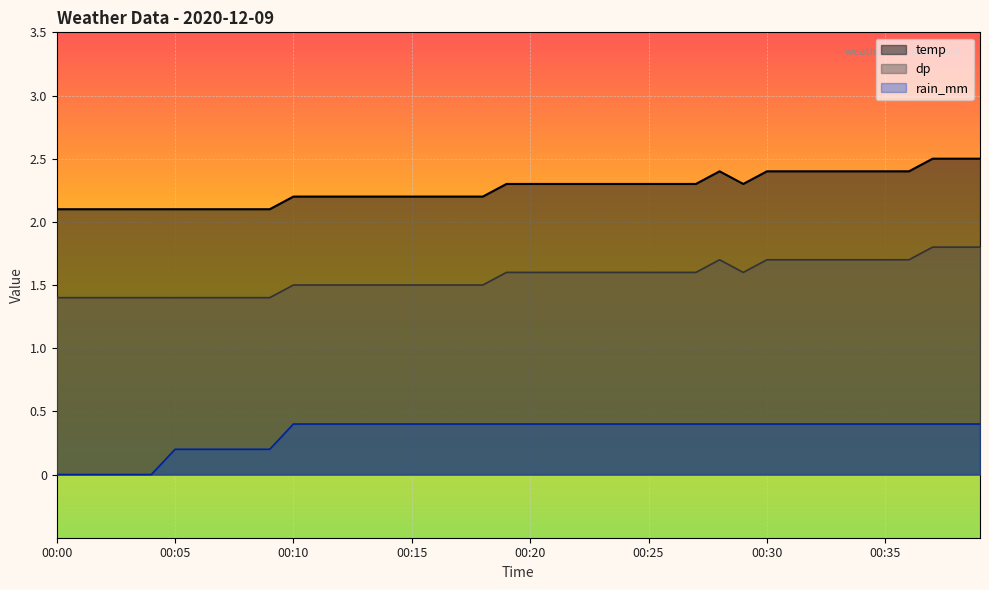

What value does the temp series have at 00:39?

2.5